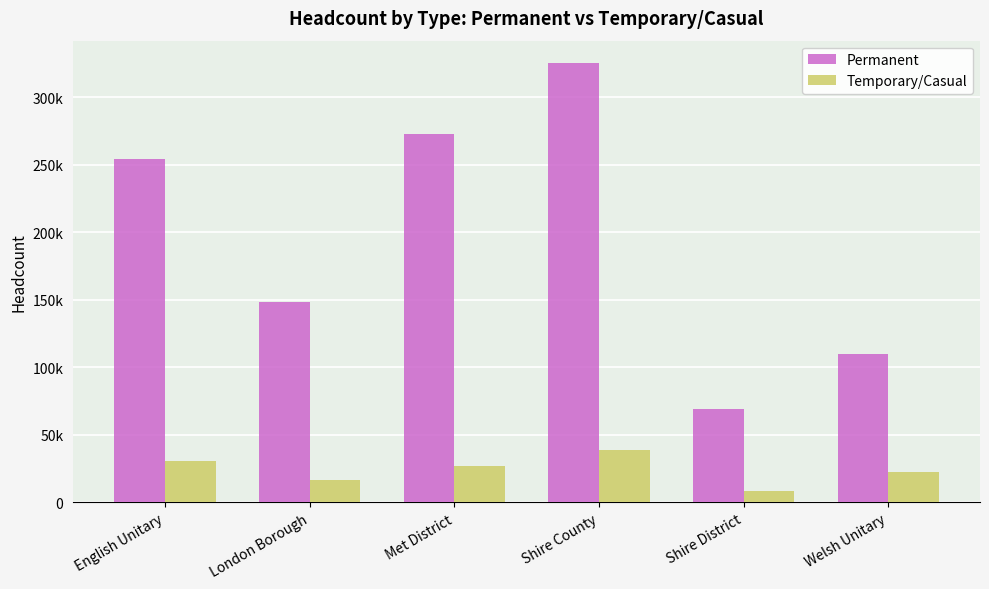

Reading left to right, list all the values displayed in this chart.

Permanent: 254700	148200	273200	325700	69200	110200
Temporary/Casual: 30900	16900	27300	39200	8400	22700